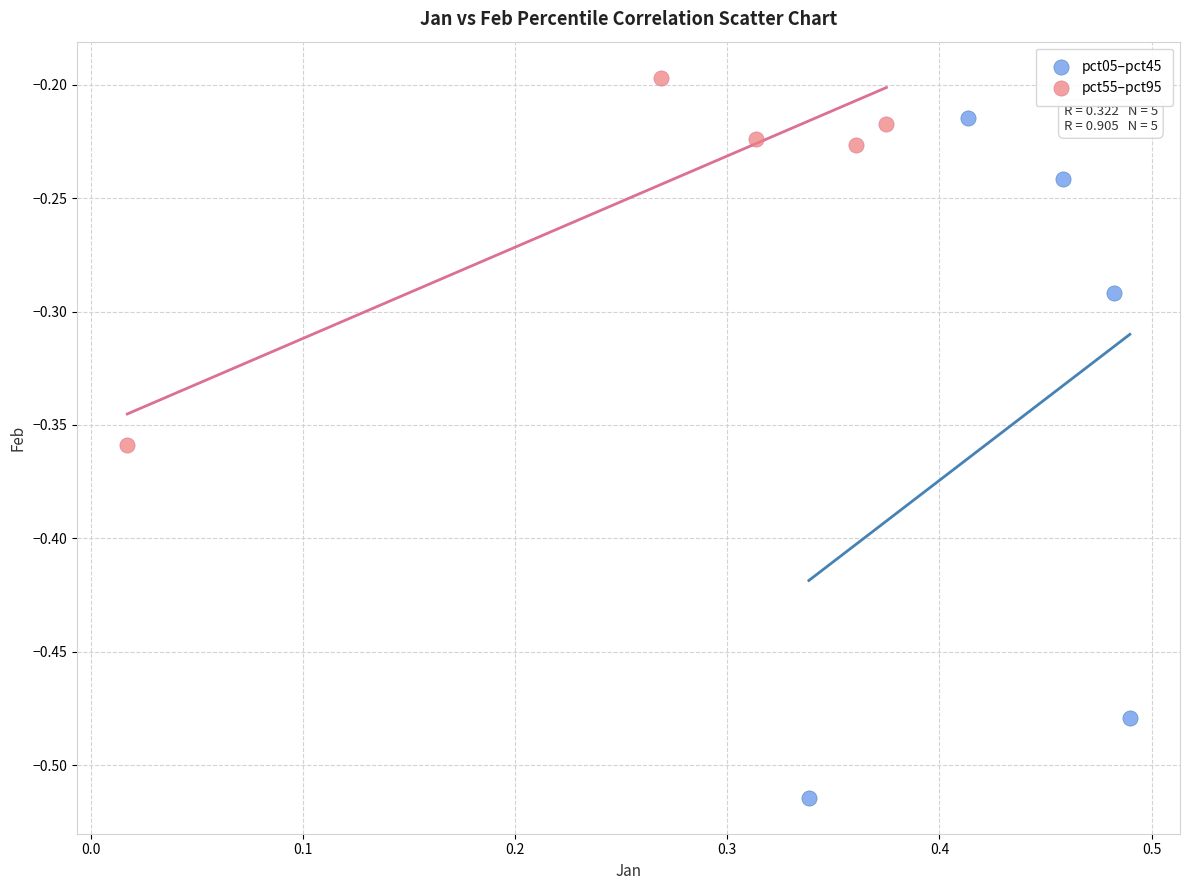

Which series reaches the maximum Y coordinate?

pct55–pct95